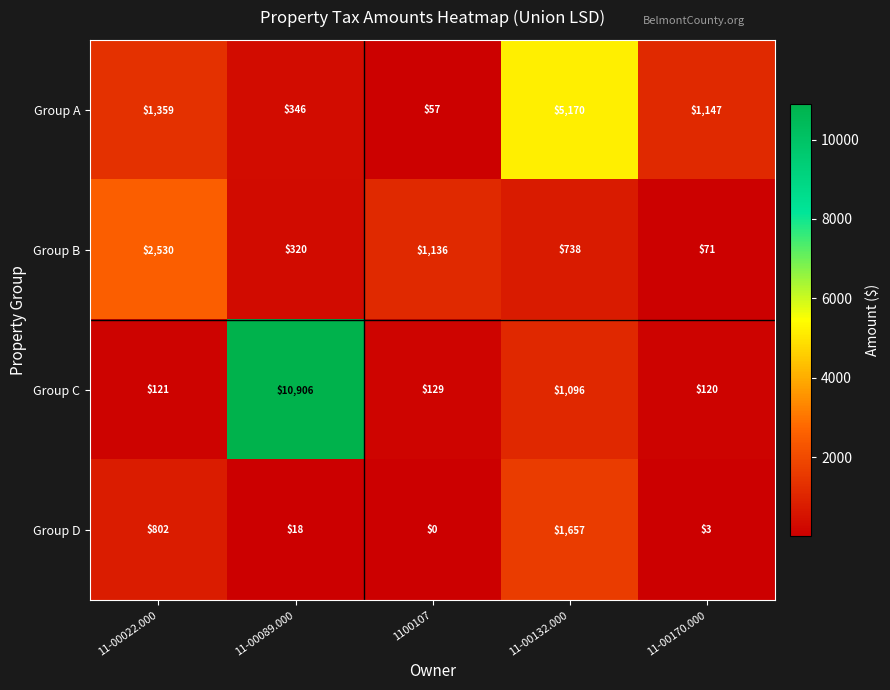

What is the sum of all Group C values?

12372